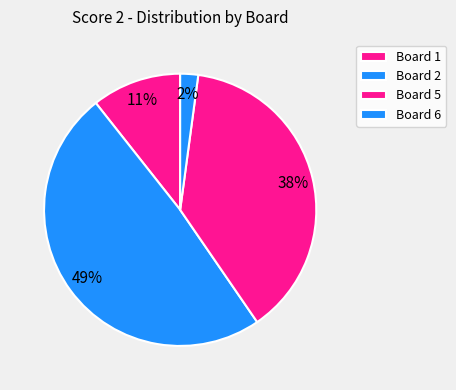

To the nearest percent, what portion does Board 5 represent?

38%